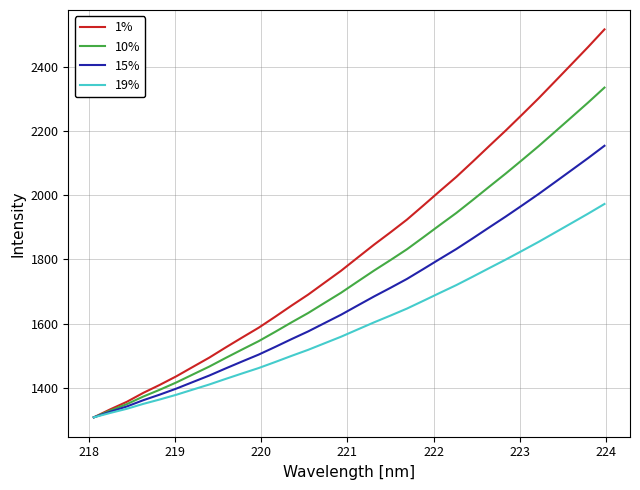

List the series in order of their overall mean, highest first.

1%, 10%, 15%, 19%